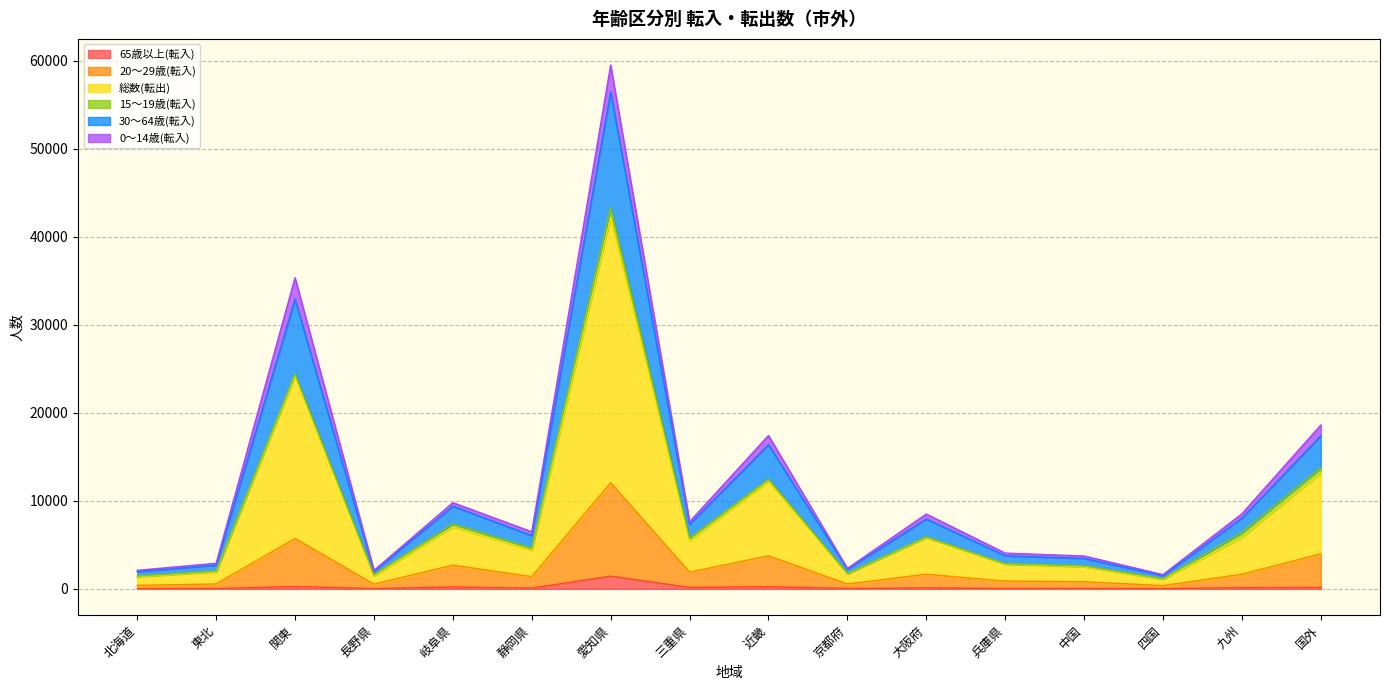

At which category is the sum across all series the highest?

愛知県